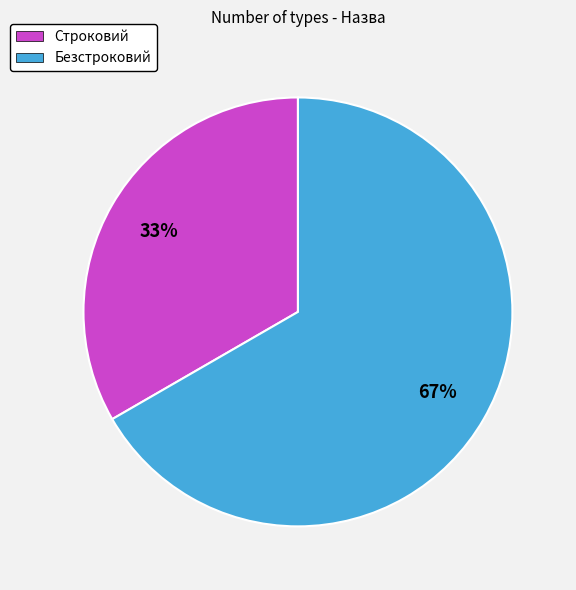

Which has a higher value, Строковий or Безстроковий?

Безстроковий